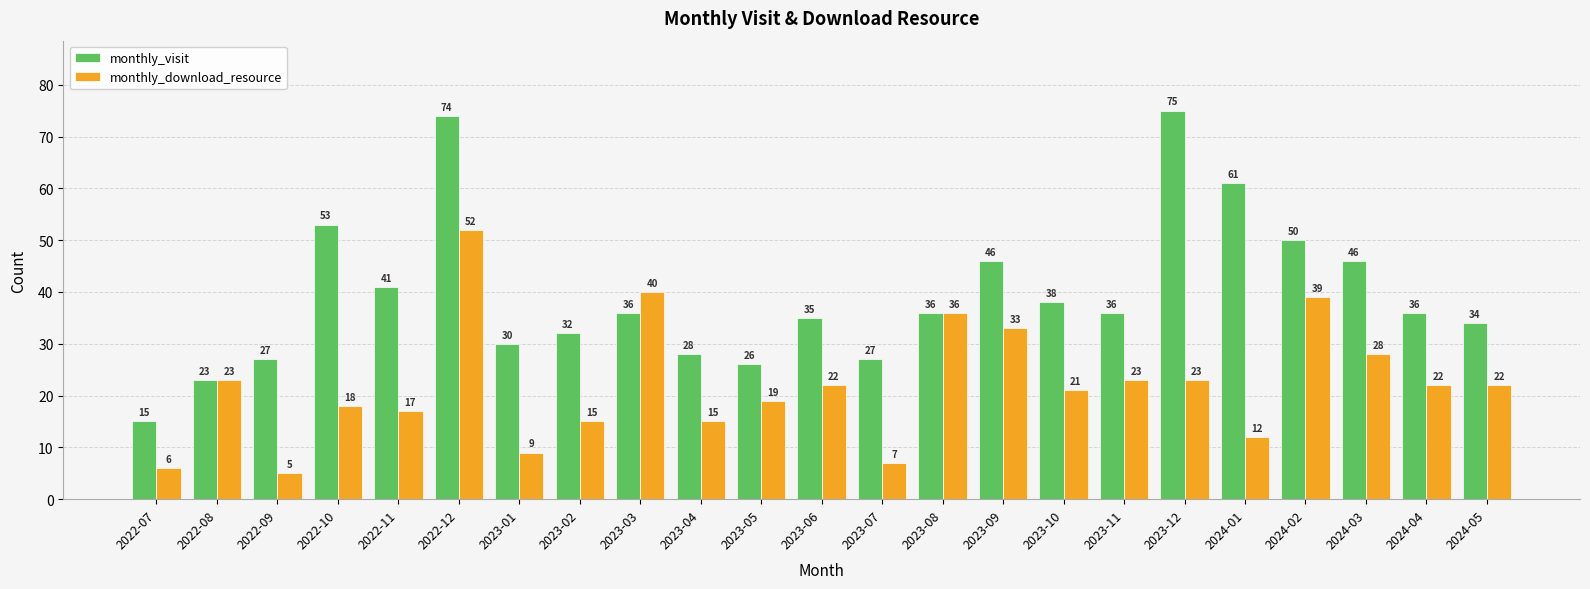

Reading left to right, what are all the values shown in this chart?

monthly_visit: 15	23	27	53	41	74	30	32	36	28	26	35	27	36	46	38	36	75	61	50	46	36	34
monthly_download_resource: 6	23	5	18	17	52	9	15	40	15	19	22	7	36	33	21	23	23	12	39	28	22	22